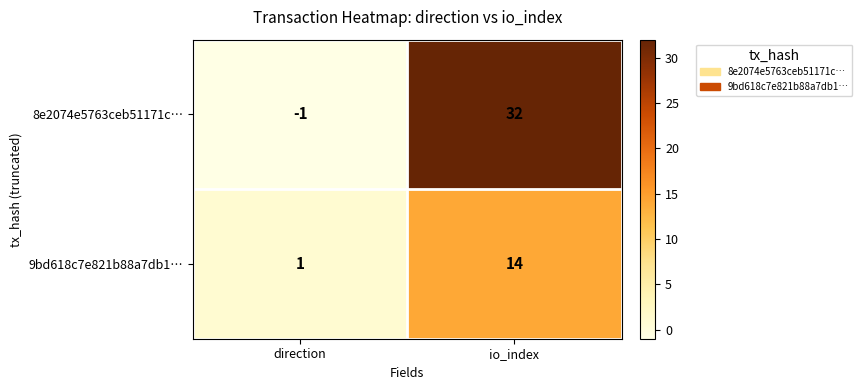

Rank the series by their maximum value, from lowest to highest.

9bd618c7e821b88a7db1…, 8e2074e5763ceb51171c…